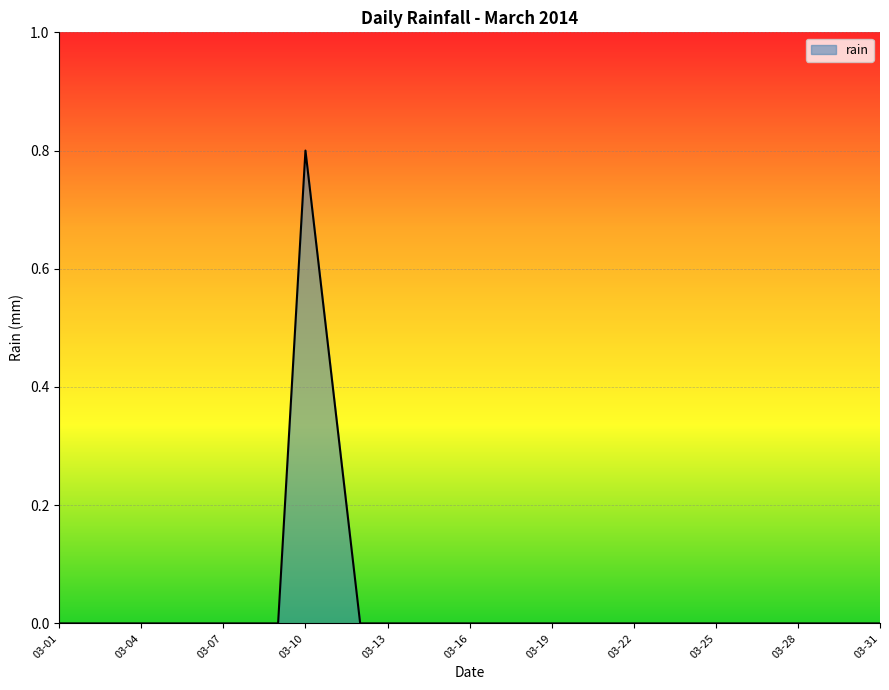

Does the chart display data point markers on the line(s)?

No